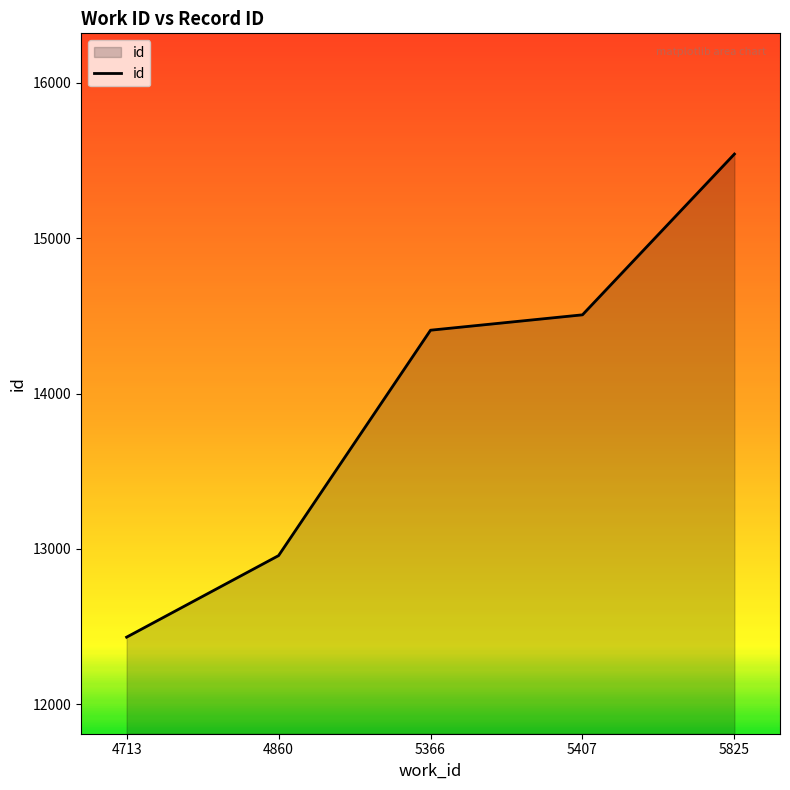

What is the sum of all values?

69846